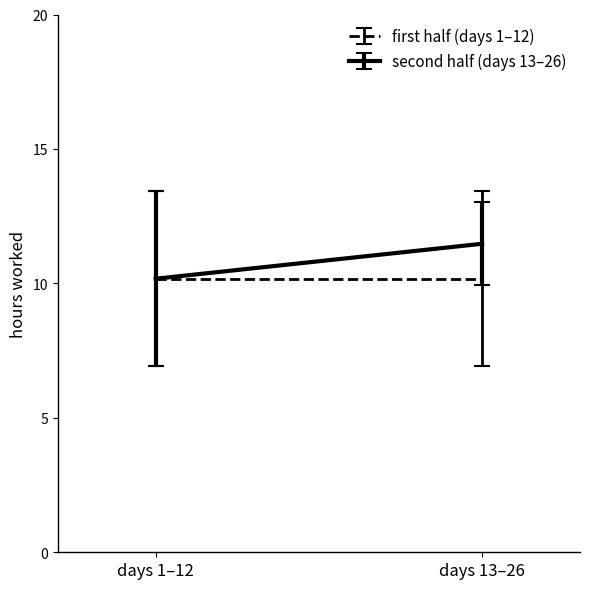

Does the chart have visible grid lines?

No